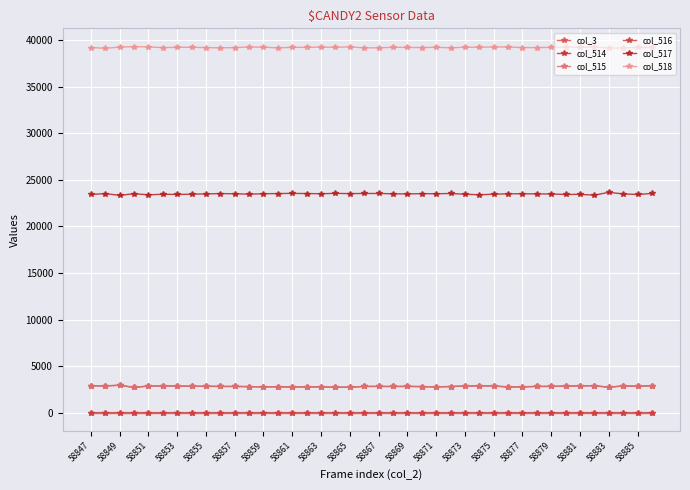

Does the chart have visible grid lines?

Yes